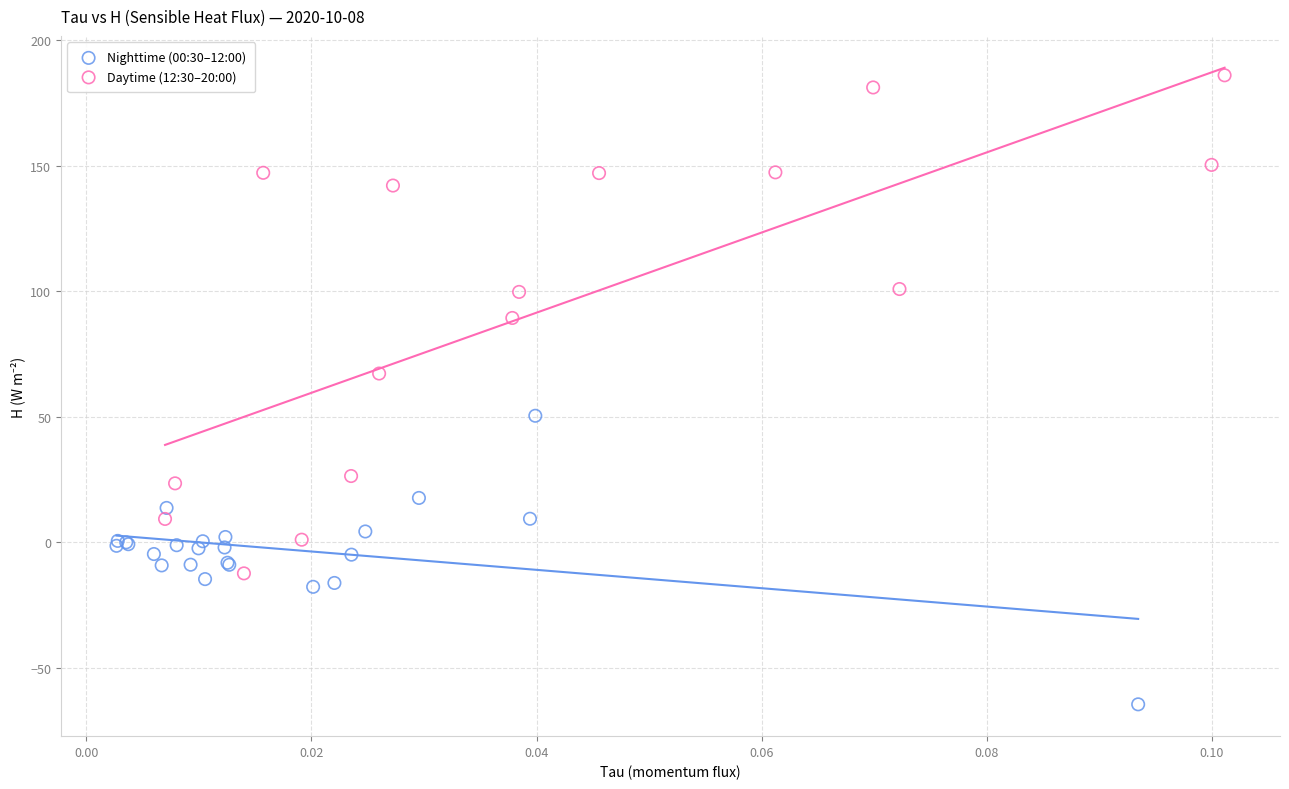

Which series contains the highest Y value?

Daytime (12:30–20:00)